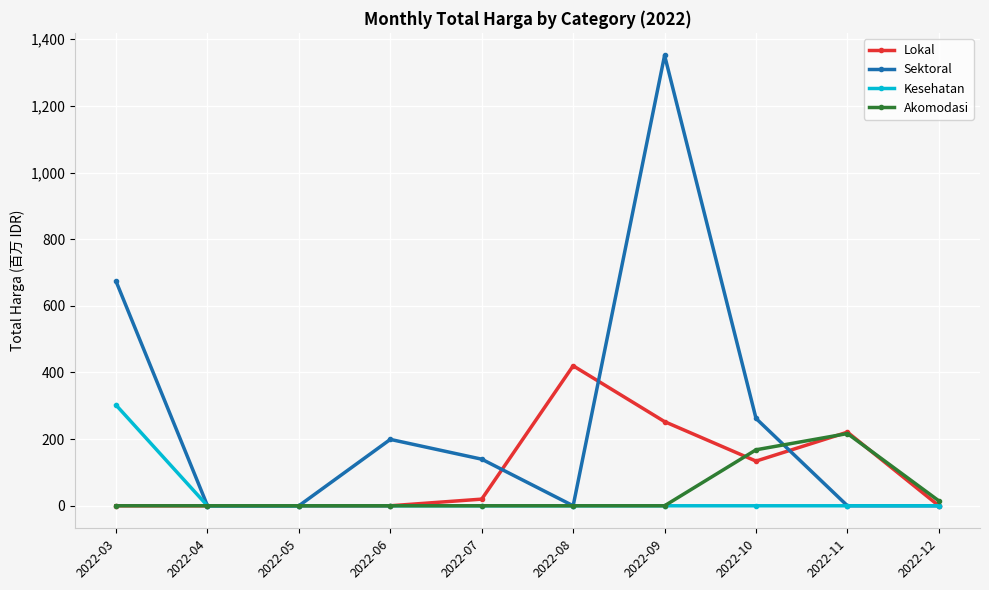

What is the average value of the Lokal series?

104.7